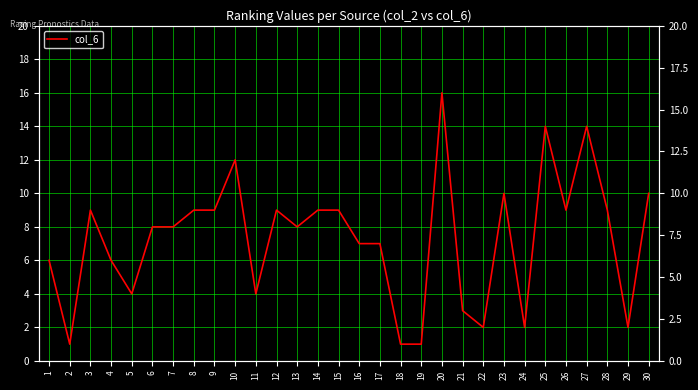

Where is the first local maximum?

3